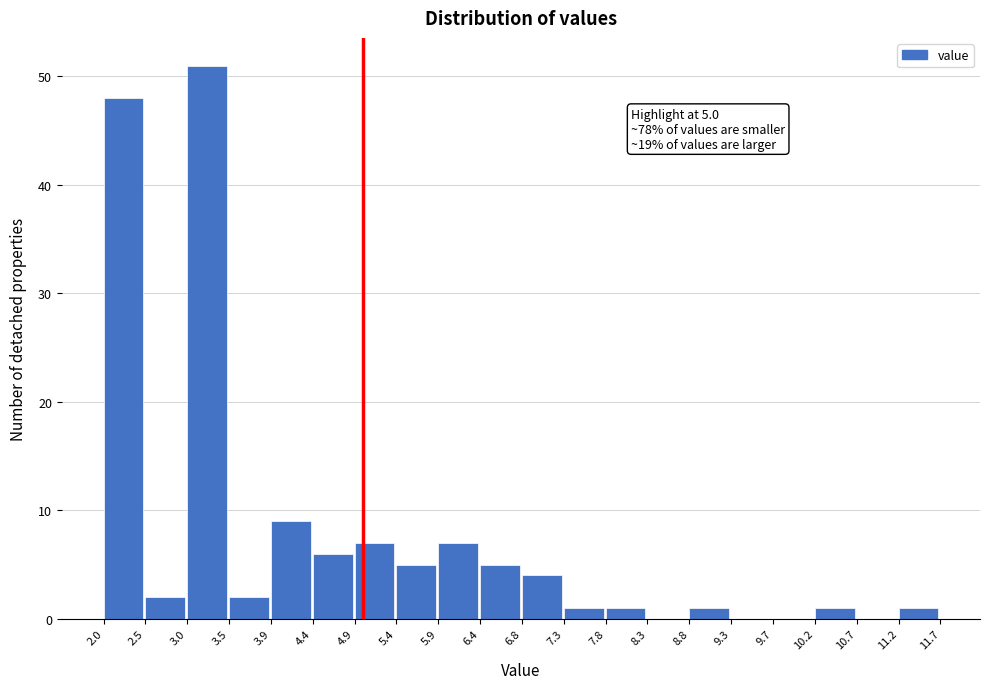

Over which range of the x-axis is the bar tallest?

3.0 to 3.5